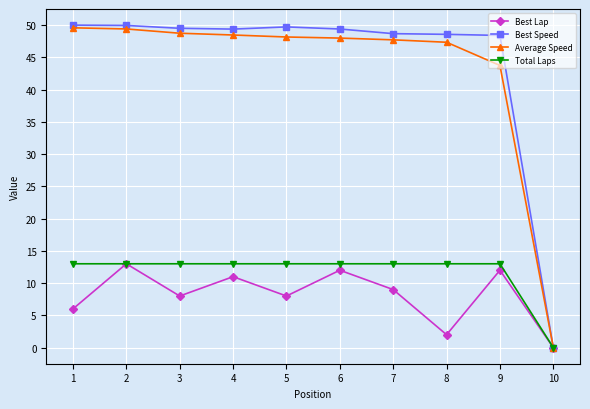

How many series are shown in this chart?

4